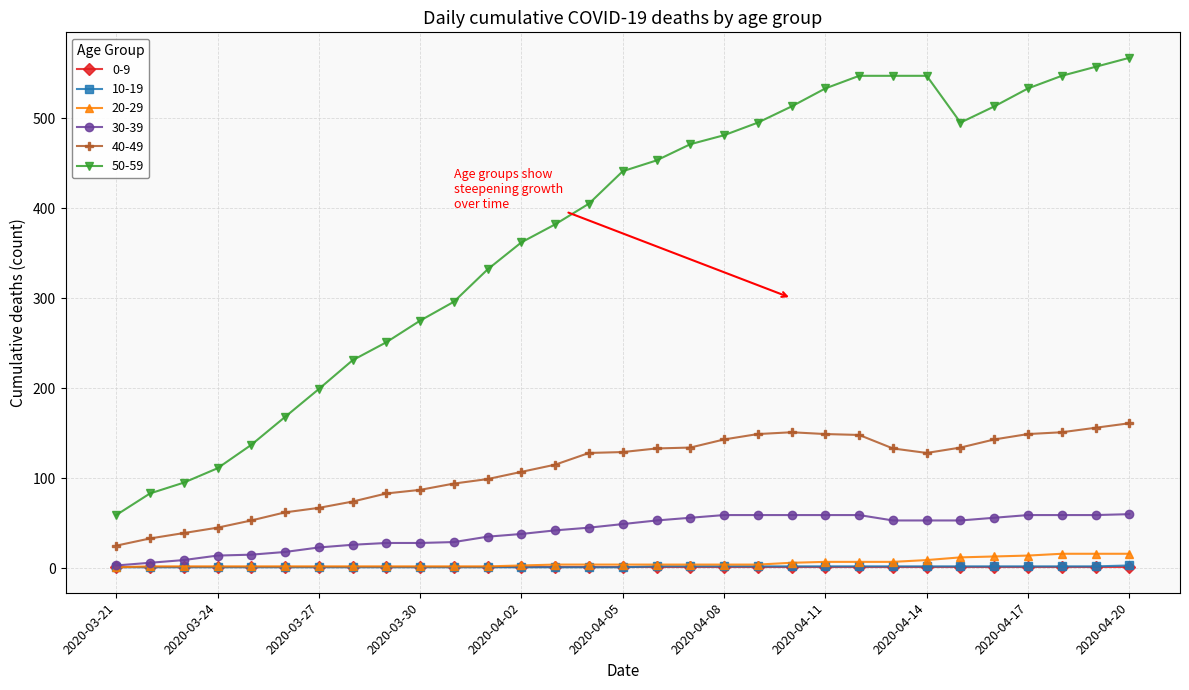

Which series has the widest spread of values?

50-59